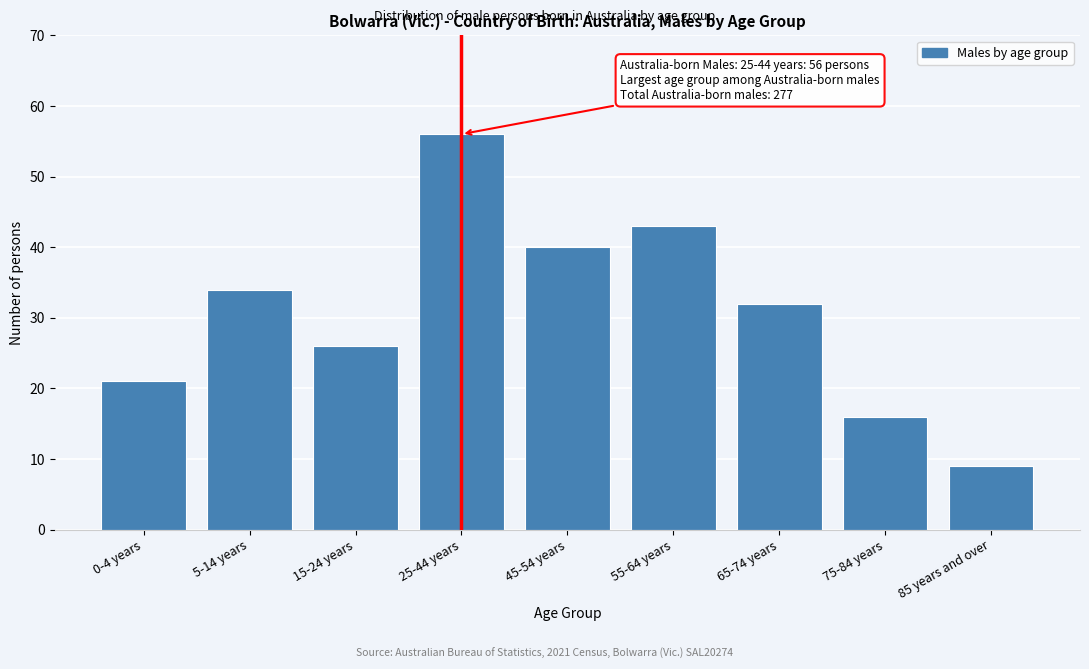

Reading left to right, what are all the values shown in this chart?

21	34	26	56	40	43	32	16	9